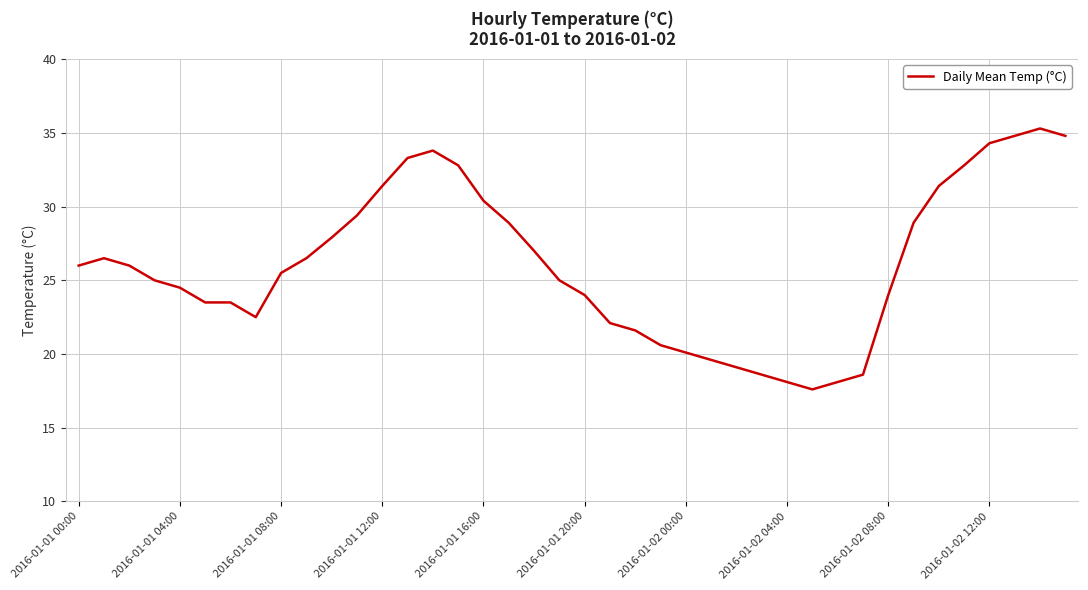

What is the minimum value shown in the chart?

17.6